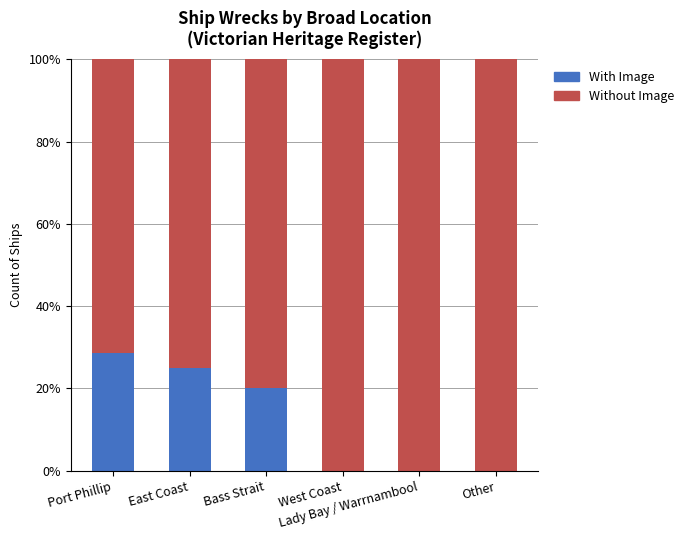

What is the highest value of the With Image series?

28.6